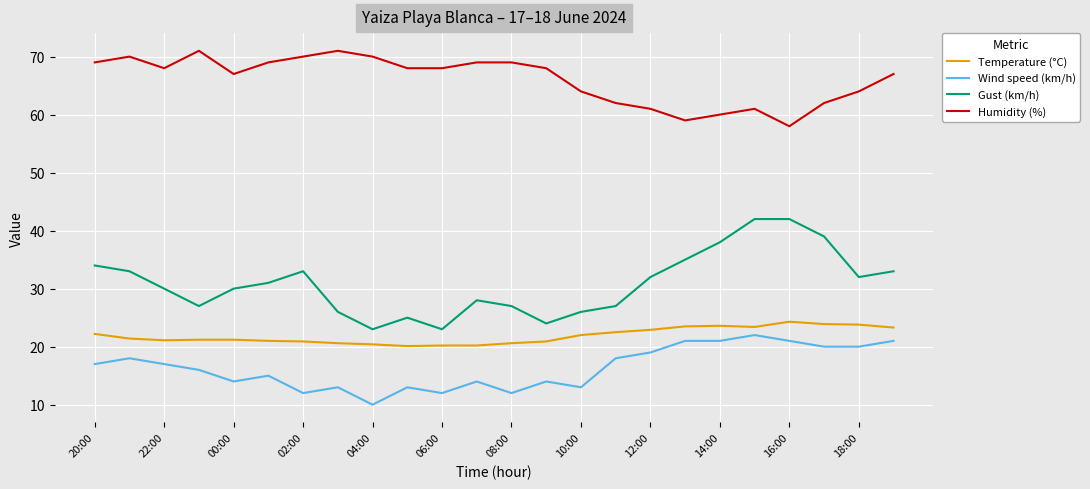

True or false: Temperature (°C) and Wind speed (km/h) intersect in this chart.

False